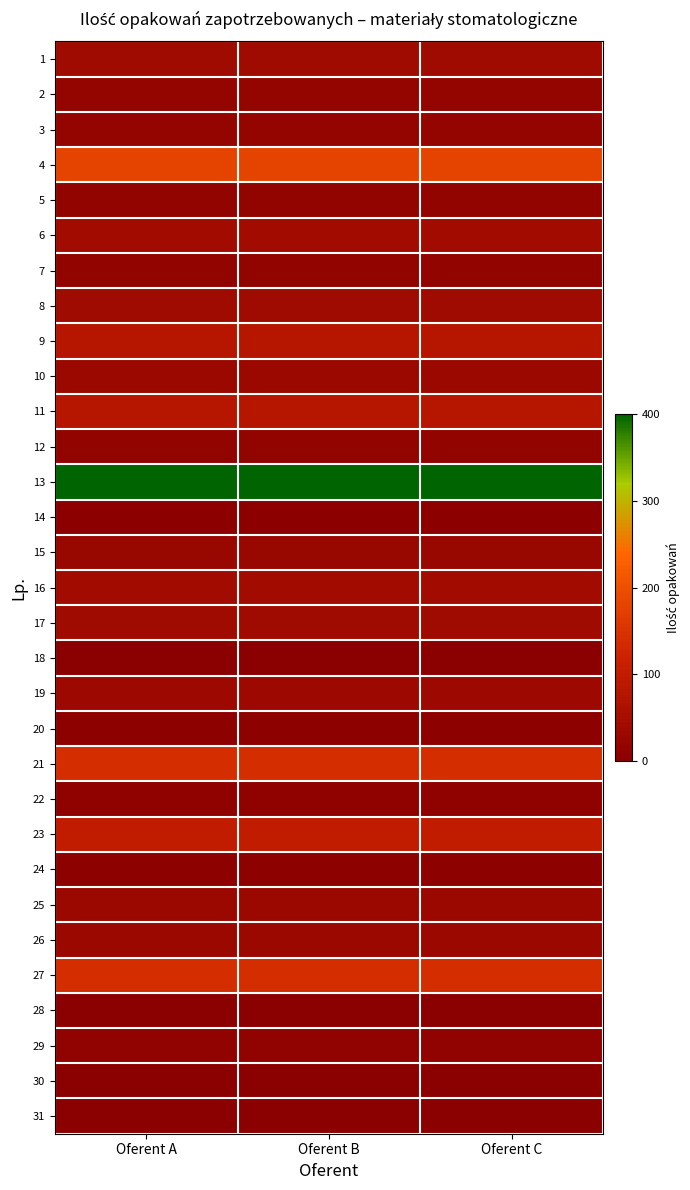

How many distinct data groups are displayed?

31